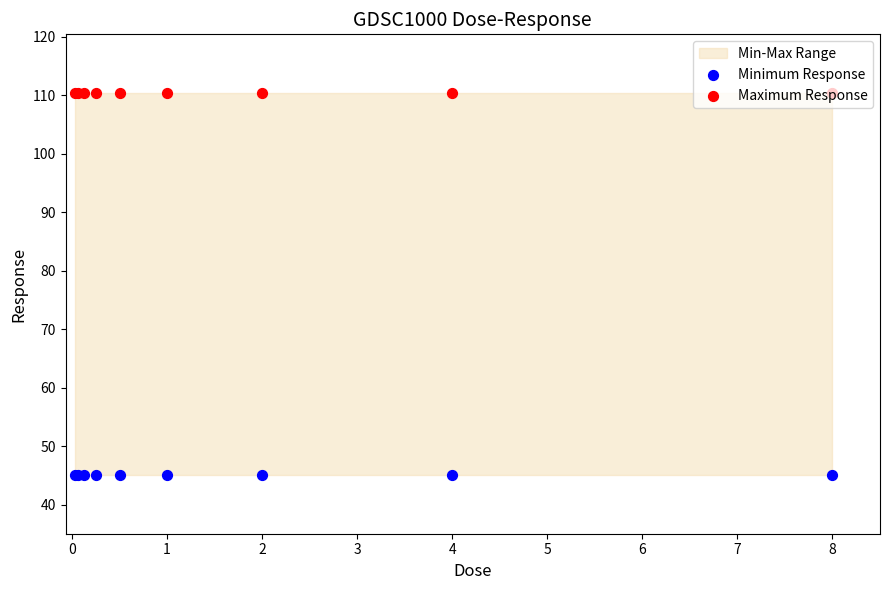

Which series has the widest spread of Y values?

Minimum Response